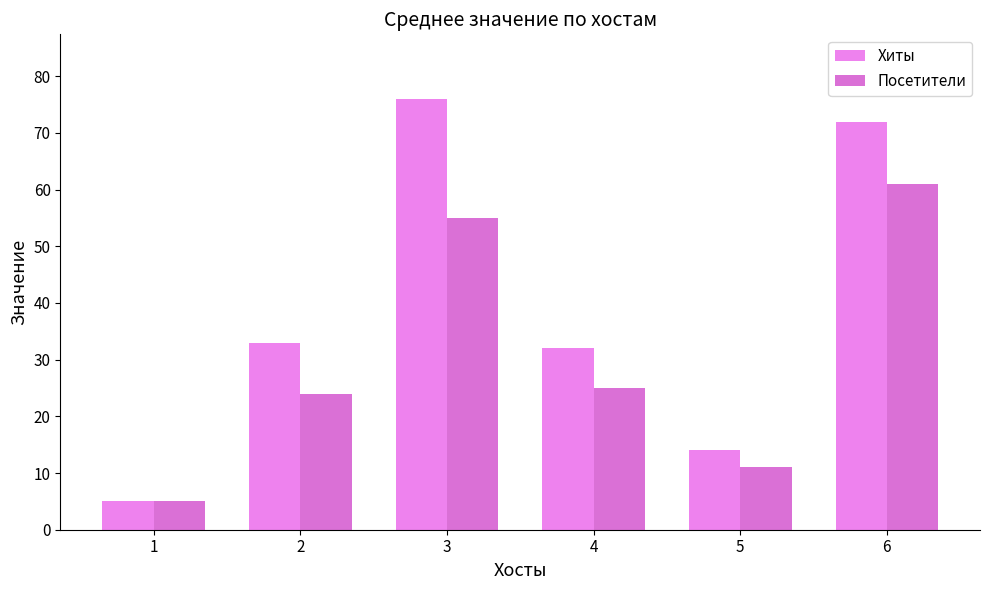

How many bars are there in total?

12